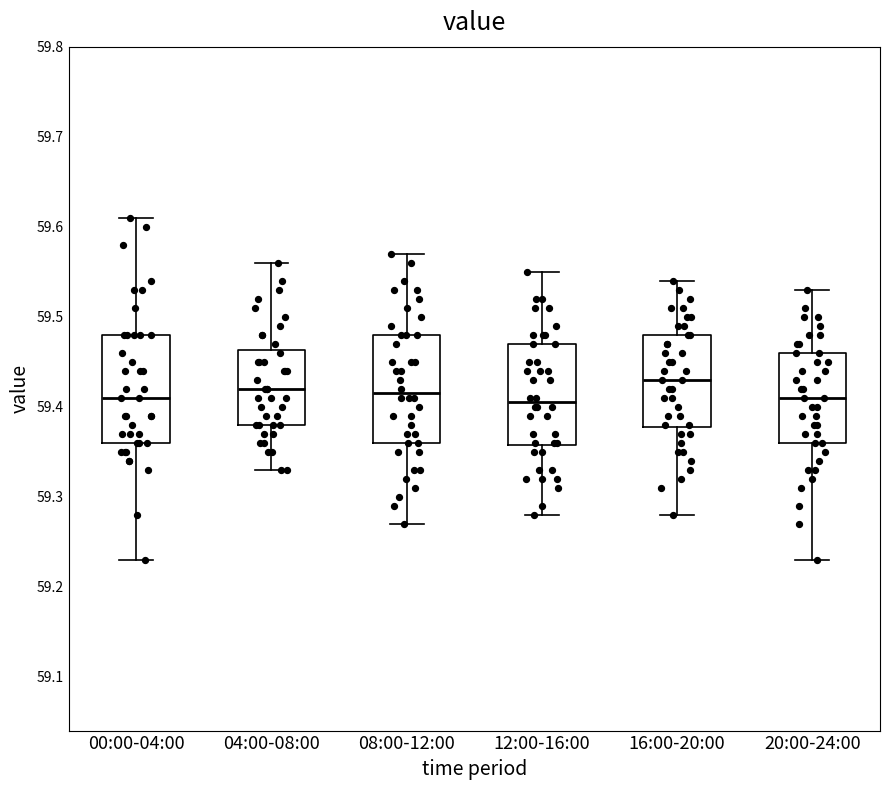

Reading left to right, read every box against the y-axis: the position of its median line, the range the box covers, and the ends of its whiskers. The values are not printed on the chart, so give them approximately, as read against the axis.

00:00-04:00: median 59.41, box 59.36 to 59.48, whiskers 59.23 to 59.61
04:00-08:00: median 59.42, box 59.38 to 59.46, whiskers 59.33 to 59.56
08:00-12:00: median 59.42, box 59.36 to 59.48, whiskers 59.27 to 59.57
12:00-16:00: median 59.41, box 59.36 to 59.47, whiskers 59.28 to 59.55
16:00-20:00: median 59.43, box 59.38 to 59.48, whiskers 59.28 to 59.54
20:00-24:00: median 59.41, box 59.36 to 59.46, whiskers 59.23 to 59.53